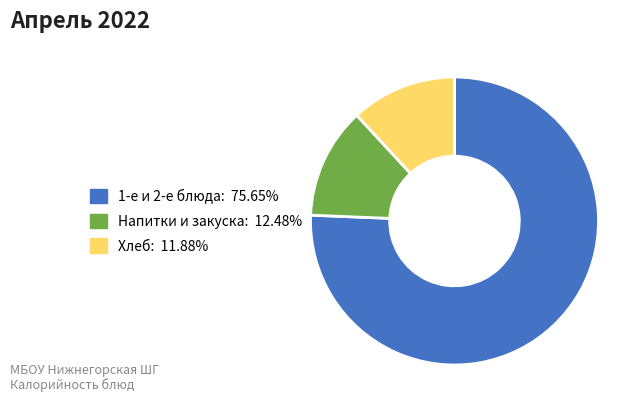

Is there any slice that represents more than half of the pie?

Yes